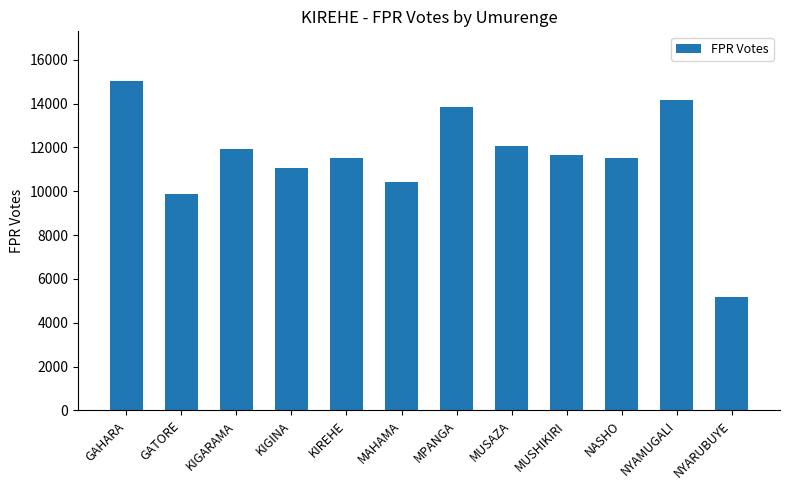

What is the difference between the second highest and second lowest values?

4293